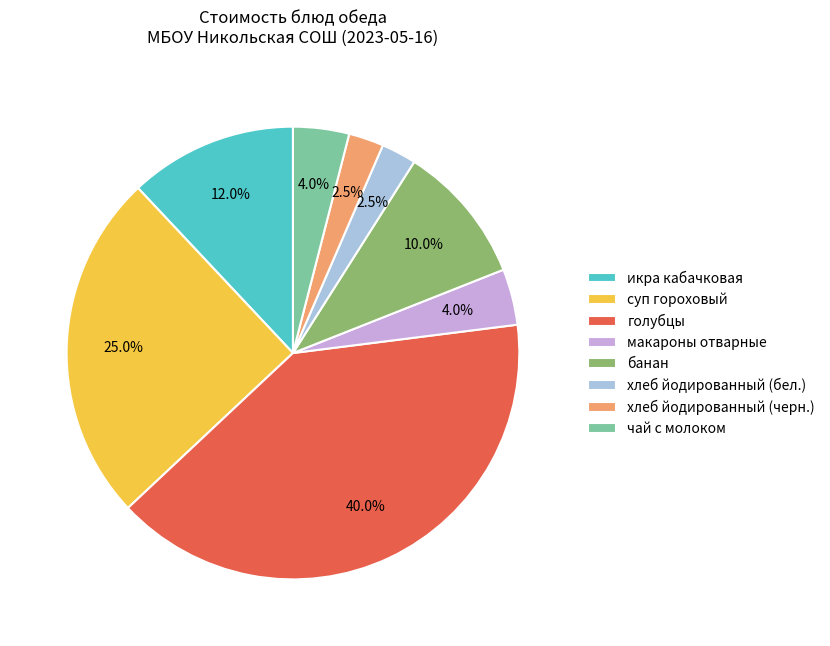

Which has a higher value, икра кабачковая or чай с молоком?

икра кабачковая